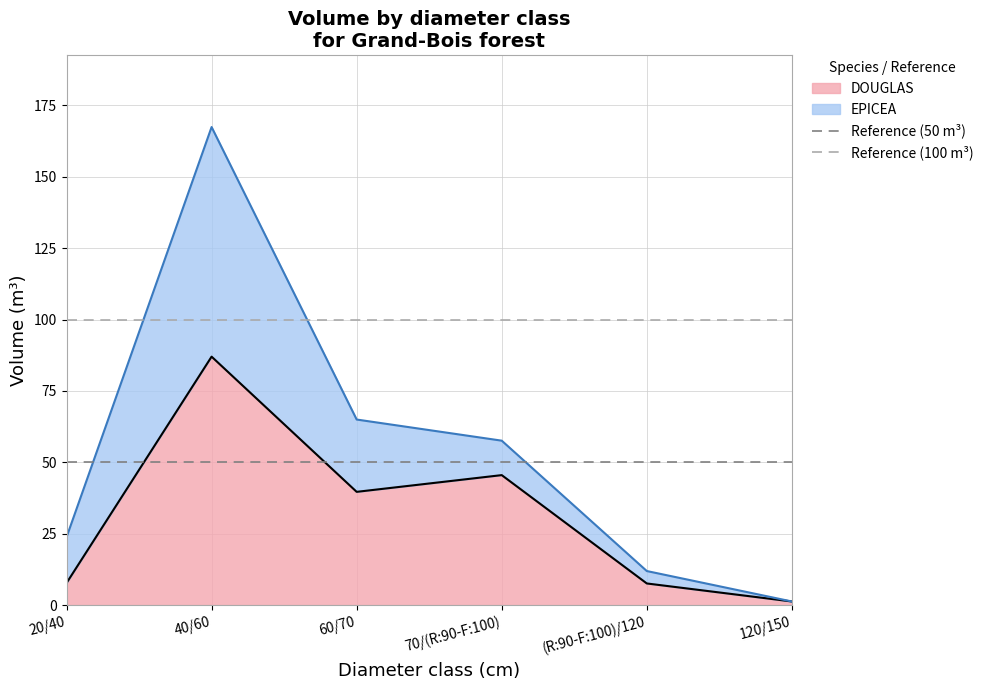

Which series has the largest total across all categories?

Reference (100 m³)